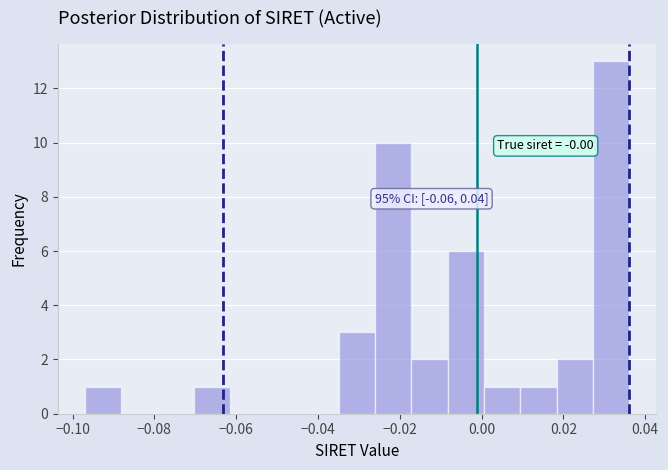

Which range on the x-axis has the tallest bar?

0.028 to 0.036